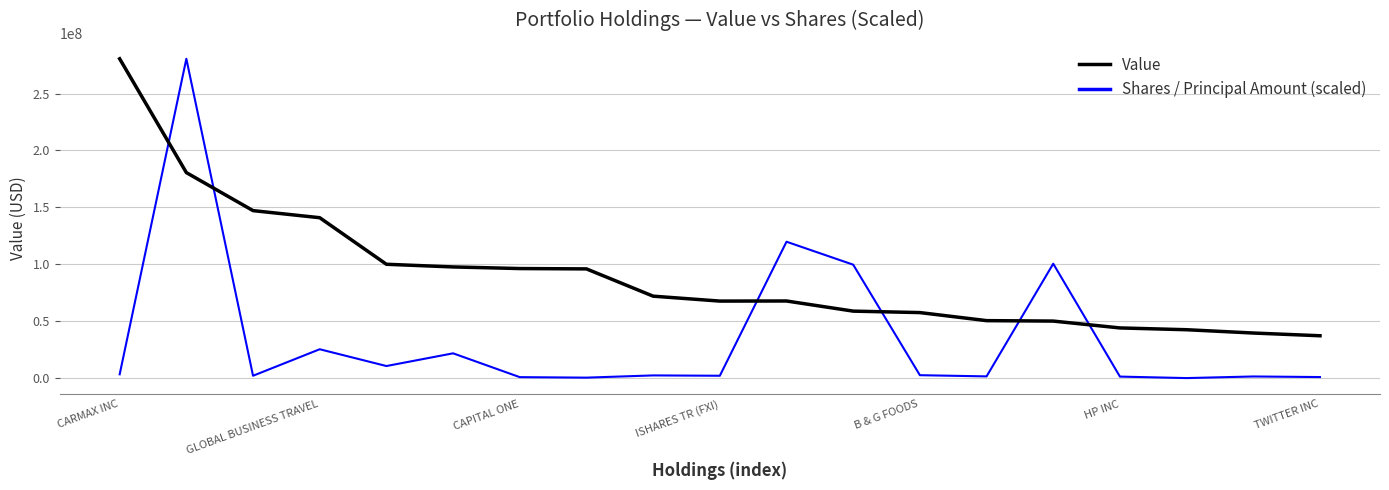

Which series has the largest total across all categories?

Value